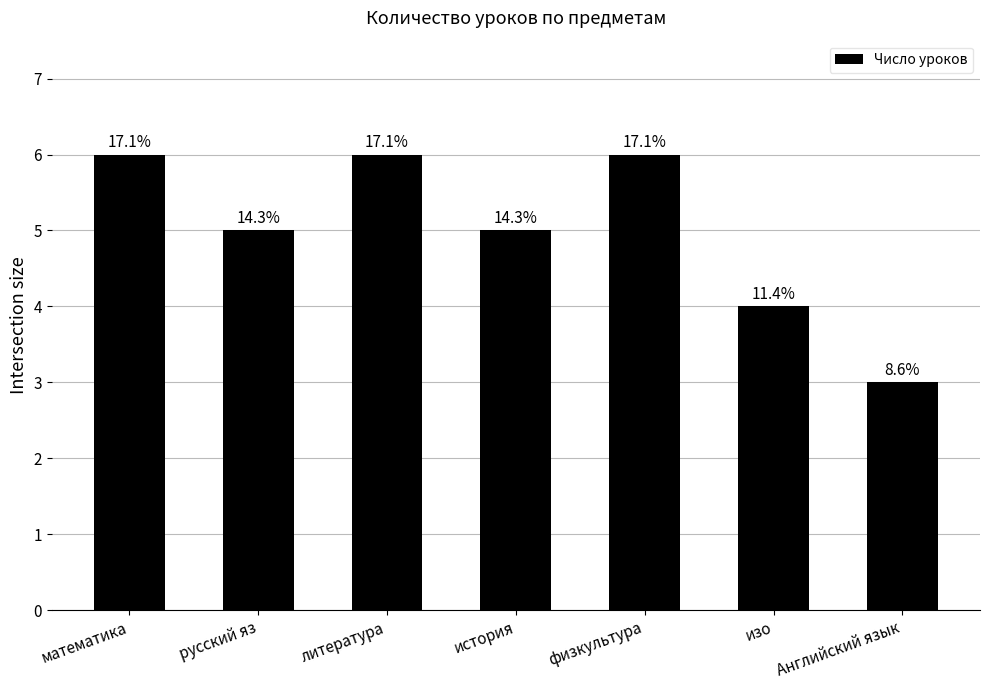

What is the maximum value shown in the chart?

6